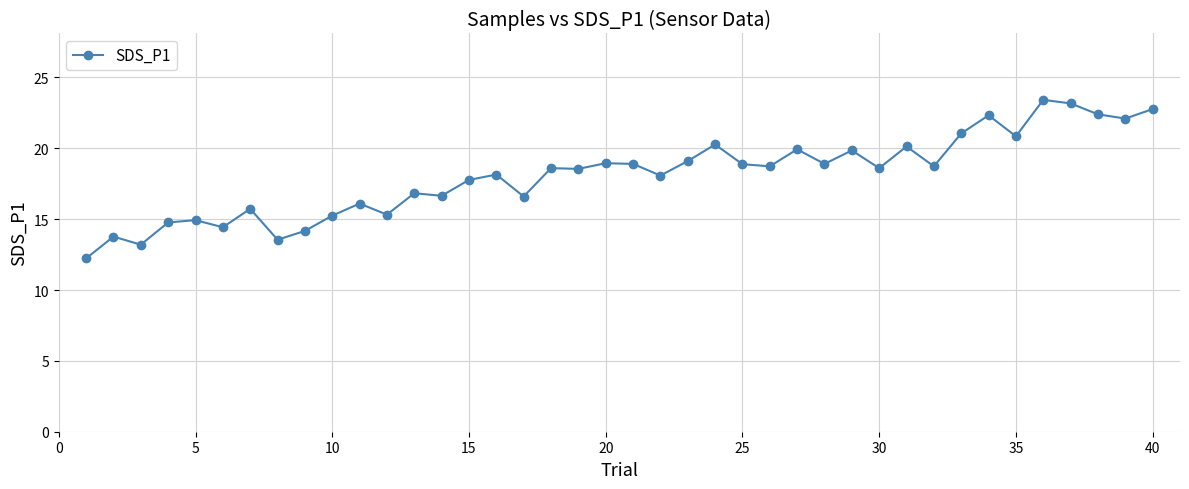

What is the value of the 33rd point from the left?

21.1